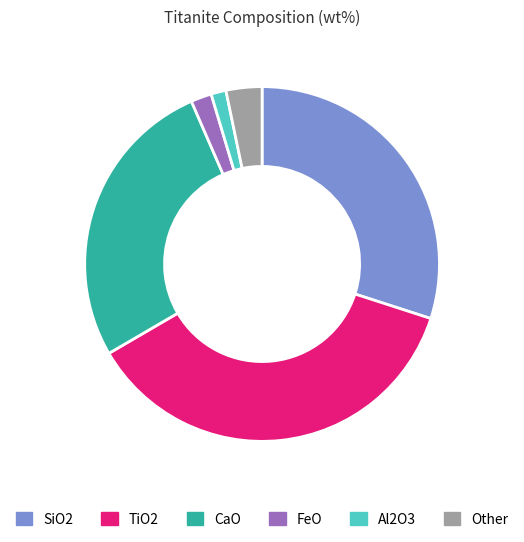

Combined, do SiO2 and Other account for over 50%?

No